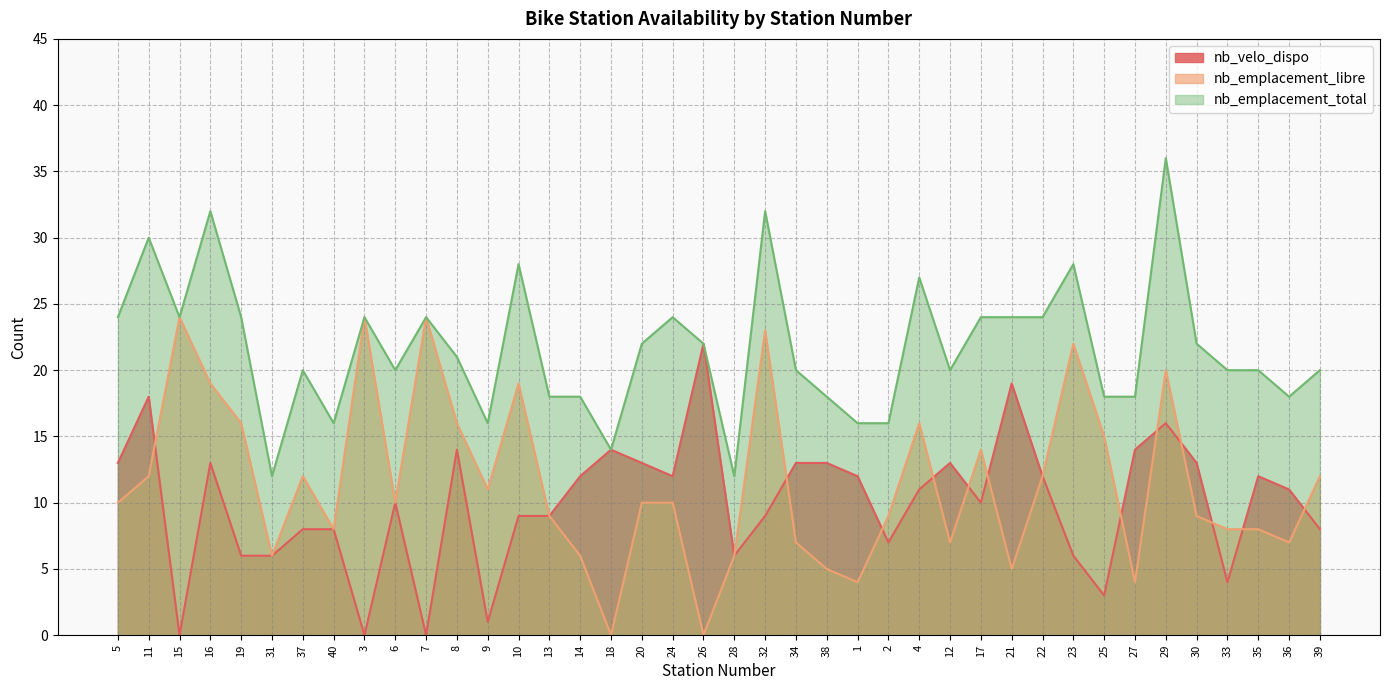

Reading left to right, extract all data points from this chart.

nb_velo_dispo: 13	18	0	13	6	6	8	8	0	10	0	14	1	9	9	12	14	13	12	22	6	9	13	13	12	7	11	13	10	19	12	6	3	14	16	13	4	12	11	8
nb_emplacement_libre: 10	12	24	19	16	6	12	8	24	10	24	16	11	19	9	6	0	10	10	0	6	23	7	5	4	9	16	7	14	5	12	22	15	4	20	9	8	8	7	12
nb_emplacement_total: 24	30	24	32	24	12	20	16	24	20	24	21	16	28	18	18	14	22	24	22	12	32	20	18	16	16	27	20	24	24	24	28	18	18	36	22	20	20	18	20